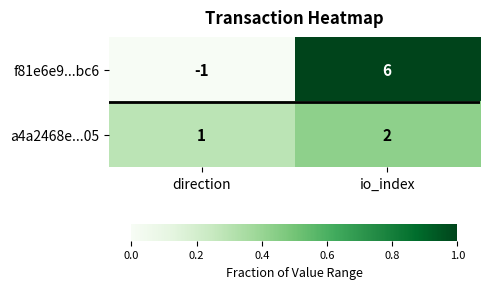

At how many categories does at least one series exceed 0?

2